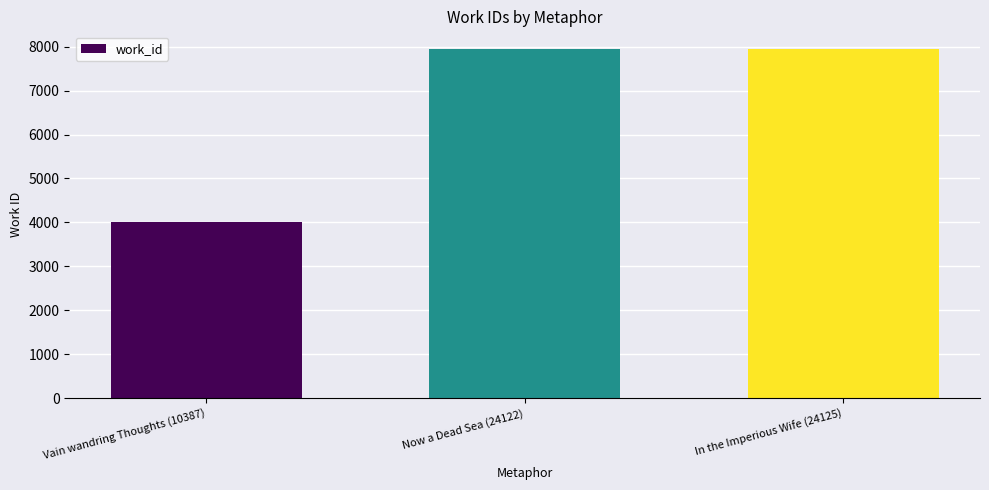

Reading left to right, extract all data points from this chart.

4004	7954	7954